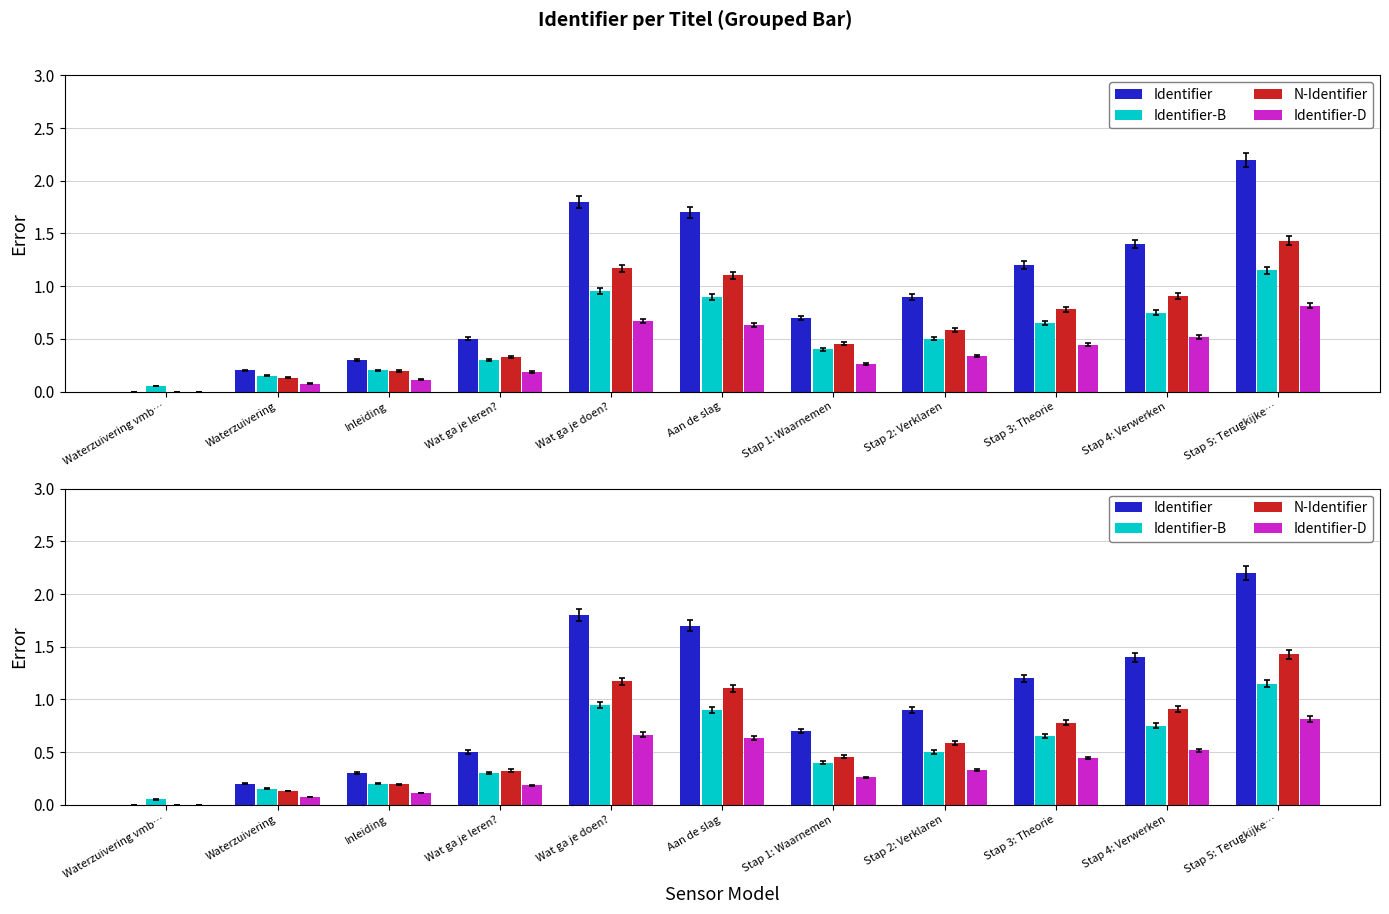

How many bars are there in total?

44